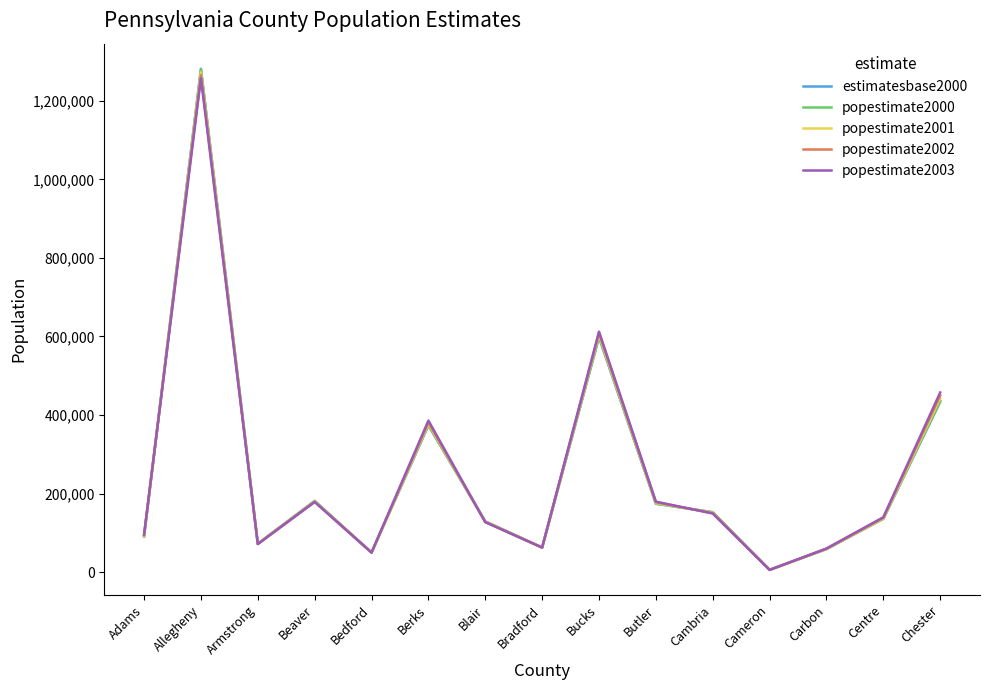

The popestimate2003 series shows 71571 at Armstrong. True or false?

True